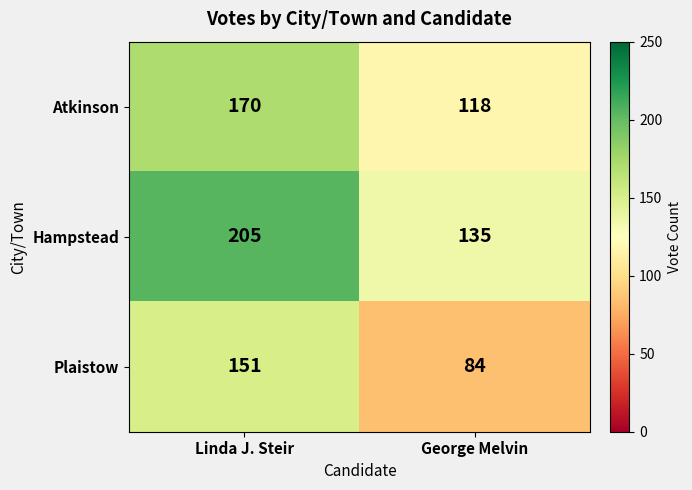

Rank the series at George Melvin from highest to lowest value.

Hampstead, Atkinson, Plaistow